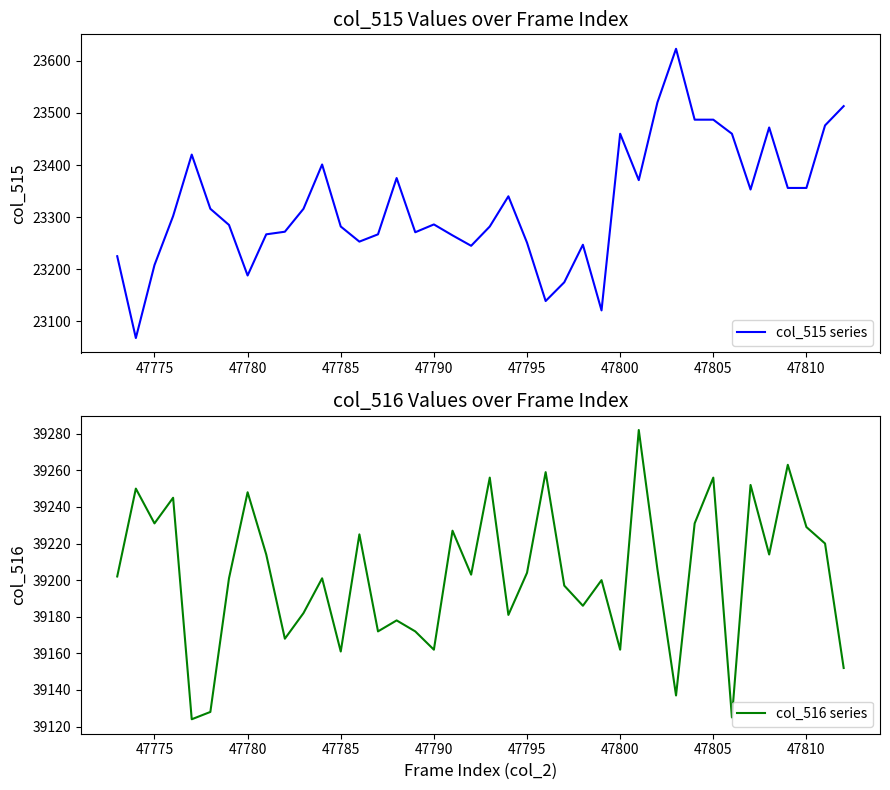

What is the maximum value for col_516 series?

39282